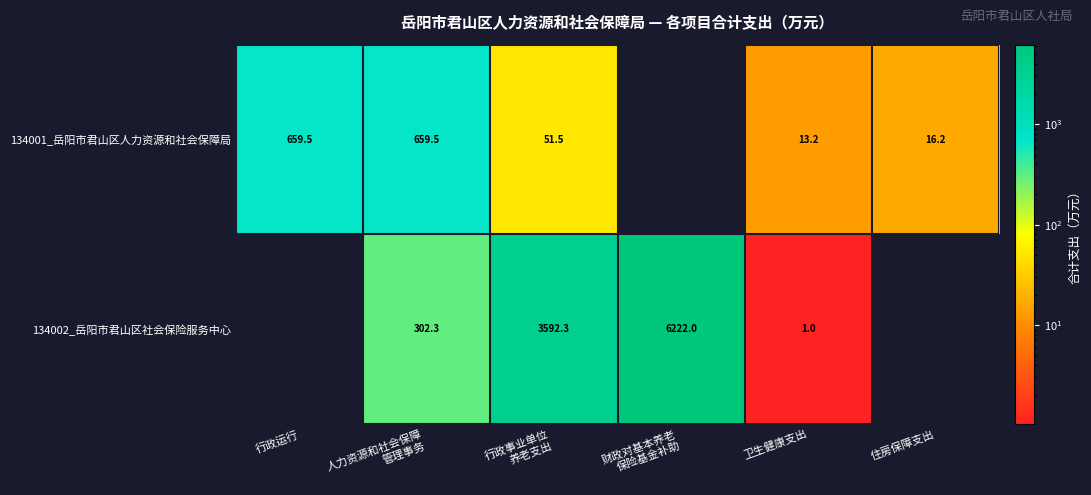

The value of 134002_岳阳市君山区社会保险服务中心 at 卫生健康支出 is 1.0. True or false?

True